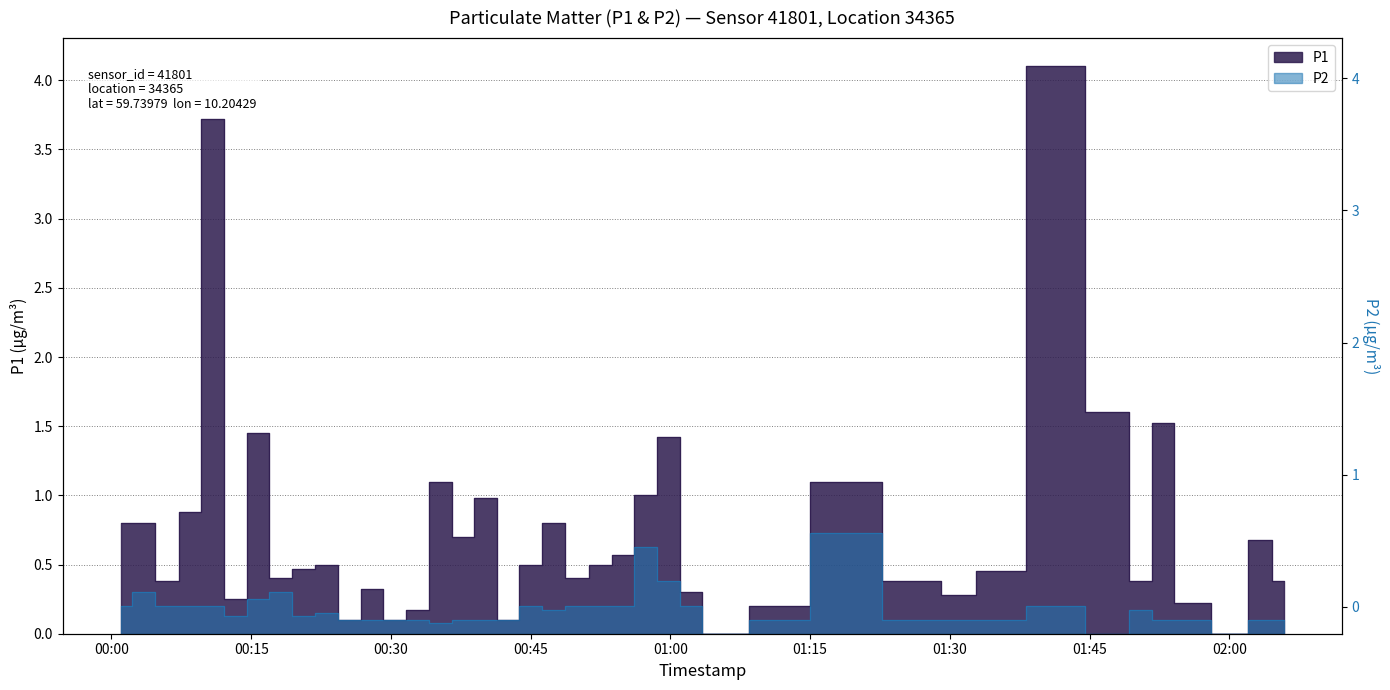

What is the value of the P2 point at the 37th from the left?

0.1